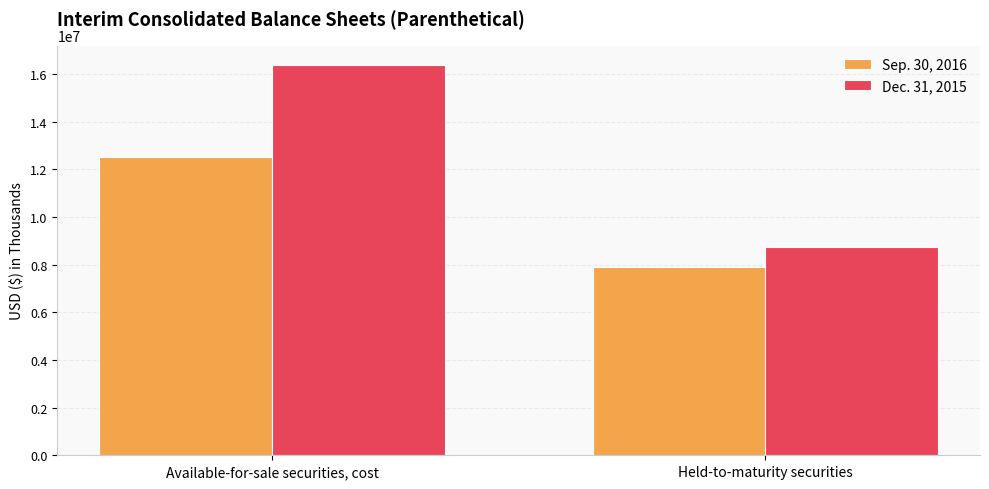

Which series has the largest total across all categories?

Dec. 31, 2015